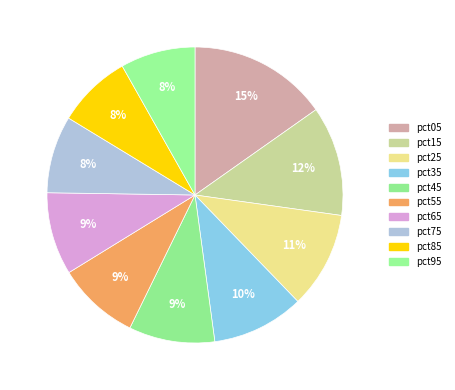

To the nearest percent, what portion does pct95 represent?

8%